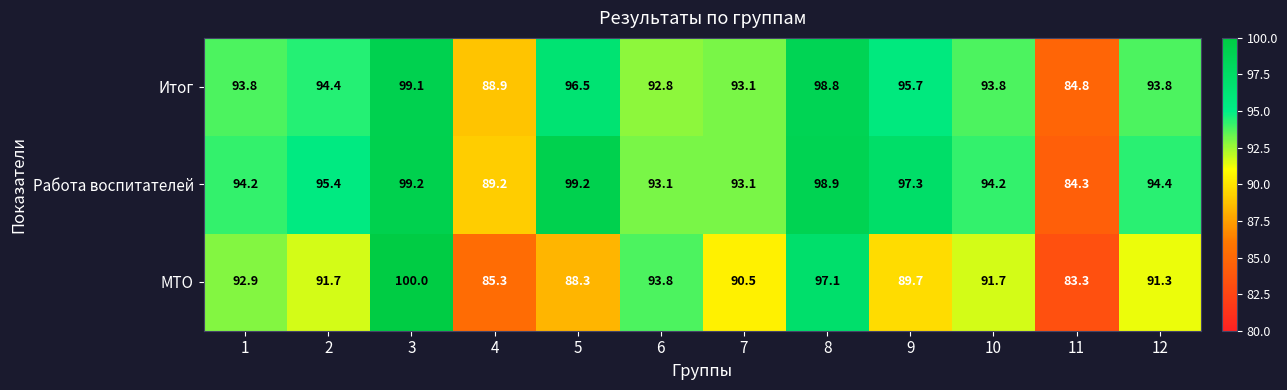

At how many categories does at least one series exceed 87?

11